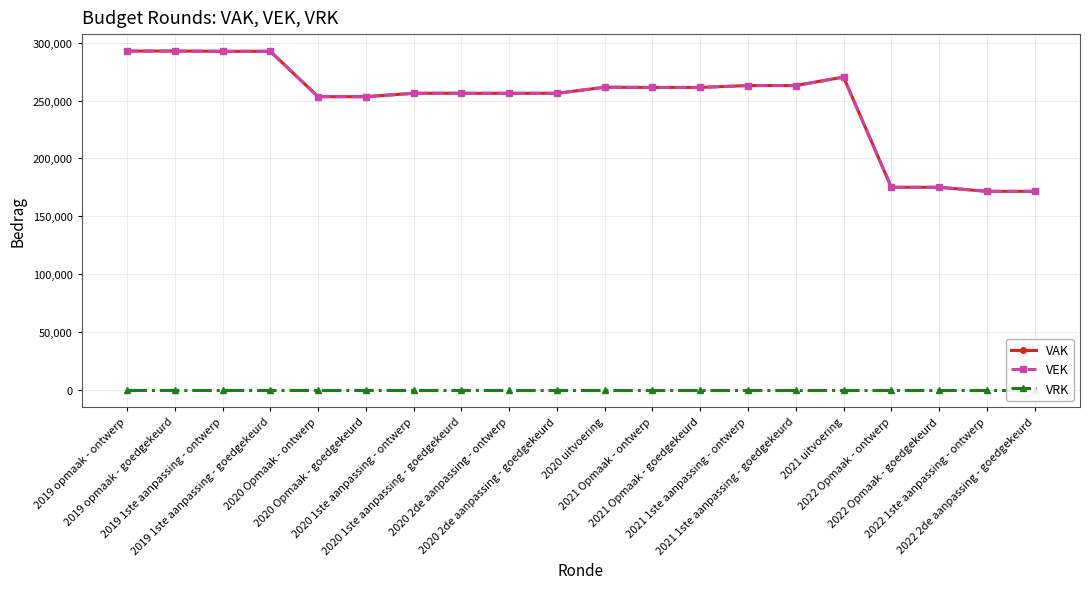

What is the average value of the VAK series?

248827